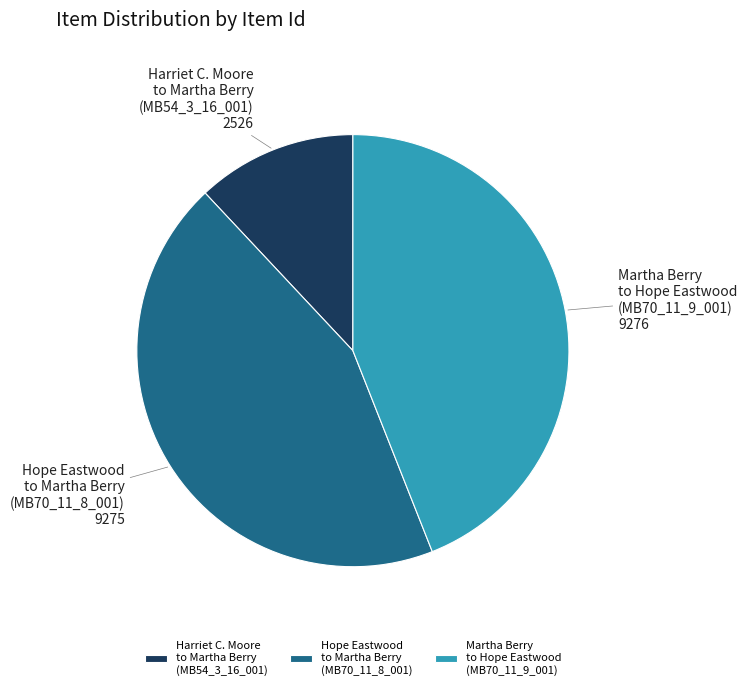

Which slice is the smallest?

Harriet C. Moore to Martha Berry (MB54_3_16_001)